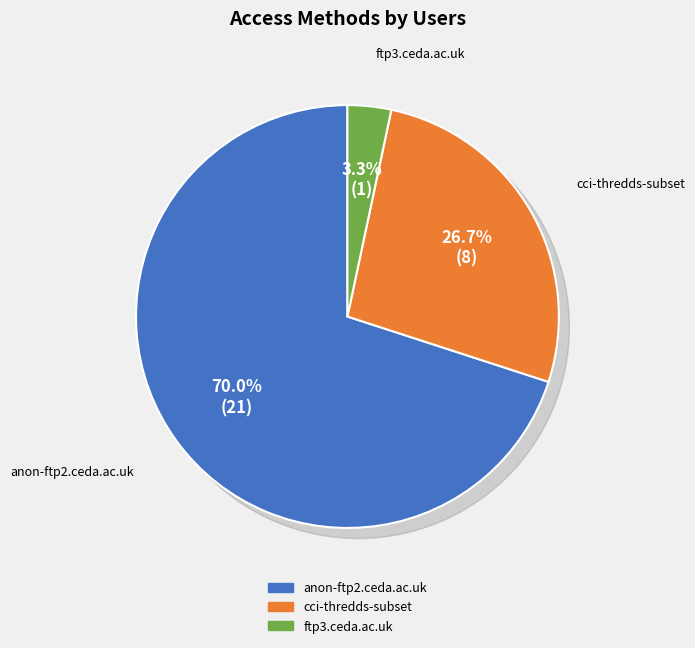

Rank the categories by value from lowest to highest.

ftp3.ceda.ac.uk, cci-thredds-subset, anon-ftp2.ceda.ac.uk